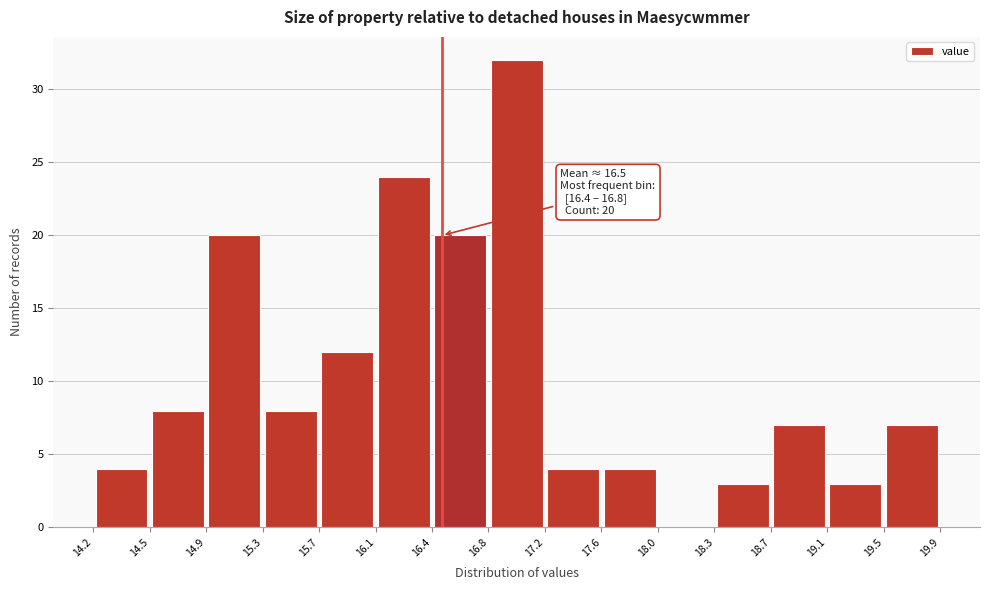

Which range on the x-axis has the tallest bar?

16.8 to 17.2